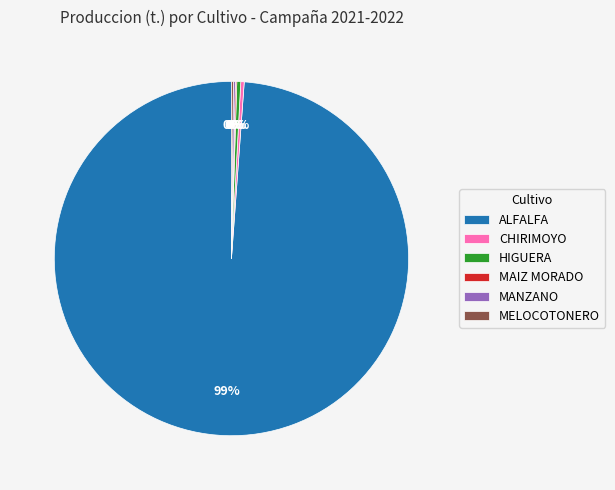

Which category accounts for the majority?

ALFALFA